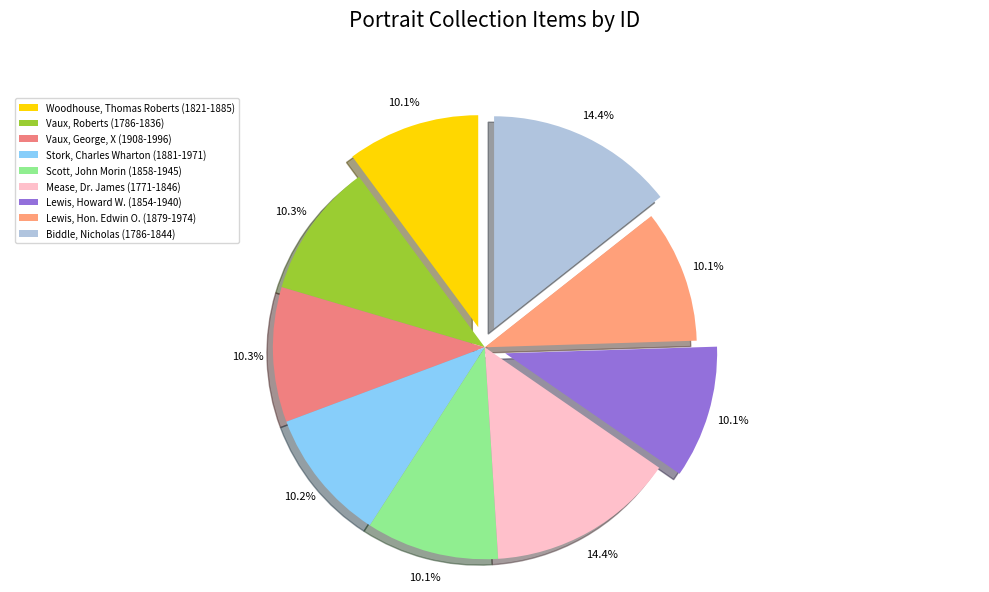

Is Vaux, George, X (1908-1996) the majority of the pie?

No